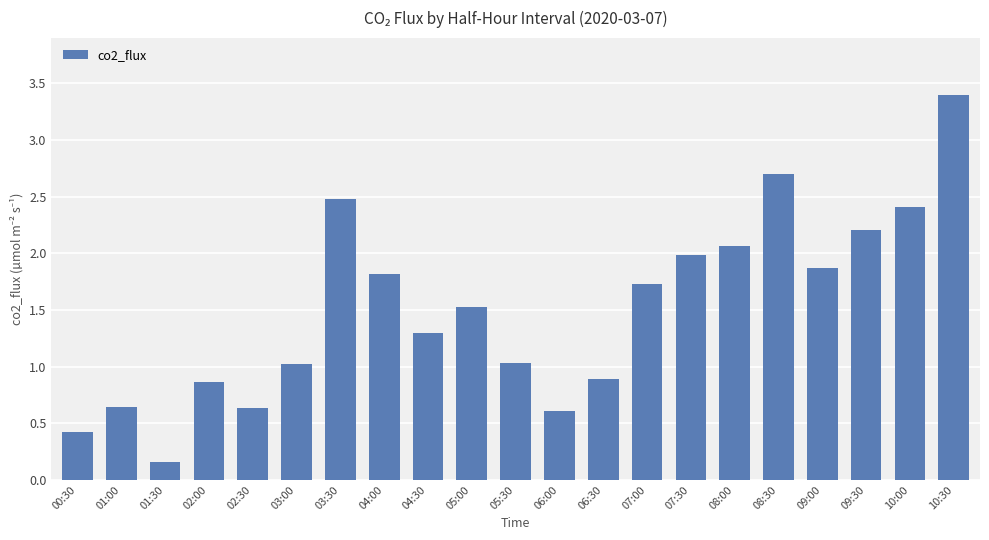

What is the difference between the second highest and second lowest values?

2.3